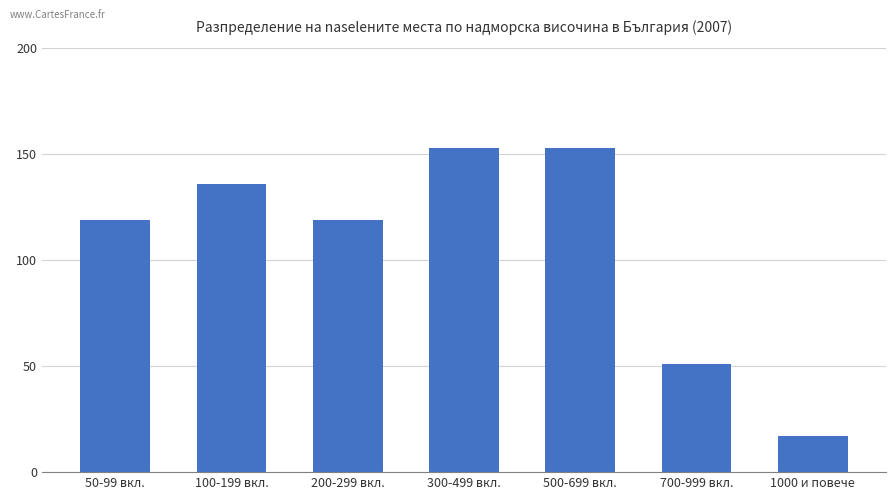

What is the minimum value shown in the chart?

17